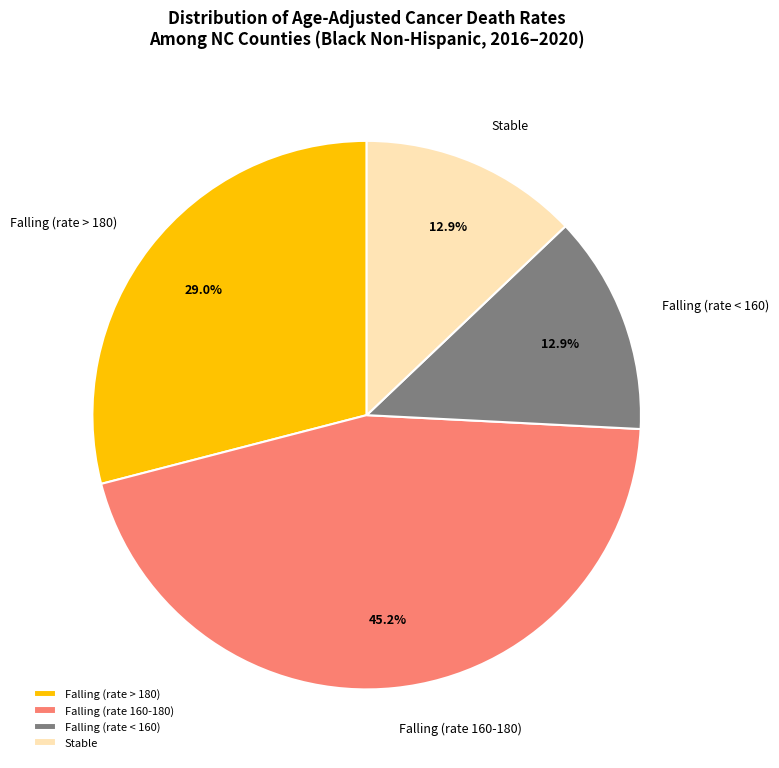

Combined, do Falling (rate 160-180) and Stable account for over 50%?

Yes